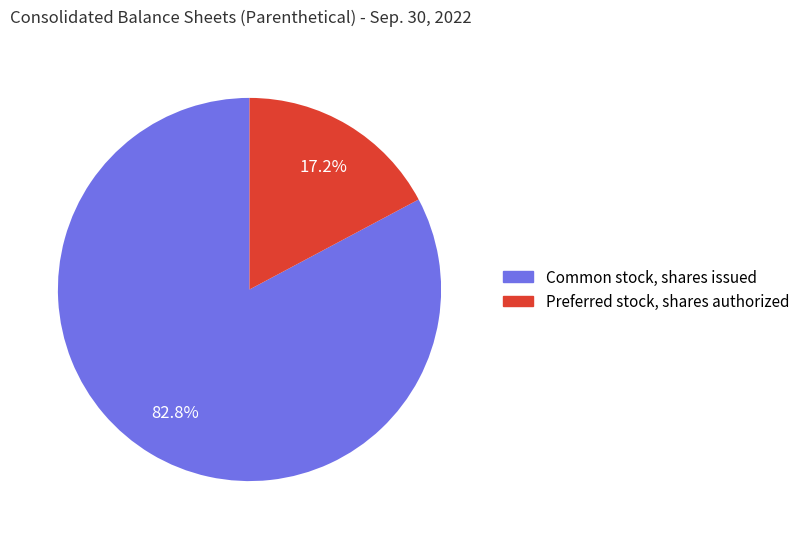

Does Common stock, shares issued account for over 50% of the chart?

Yes